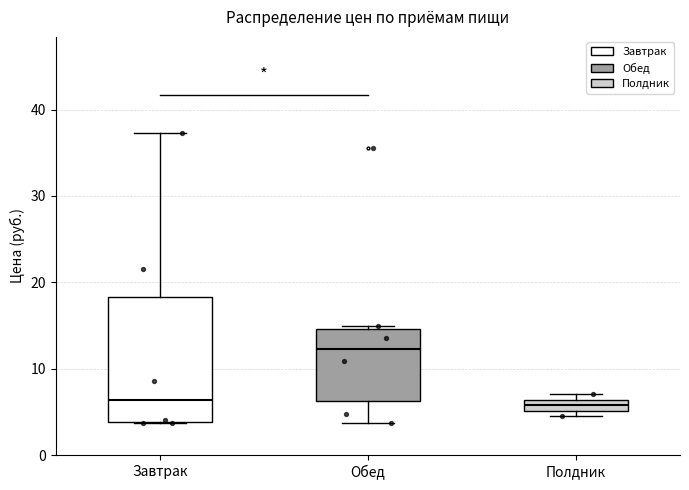

Where is the upper edge of the box for Полдник on the y-axis? The values are not printed on the chart, so give them approximately, as read against the axis.

6